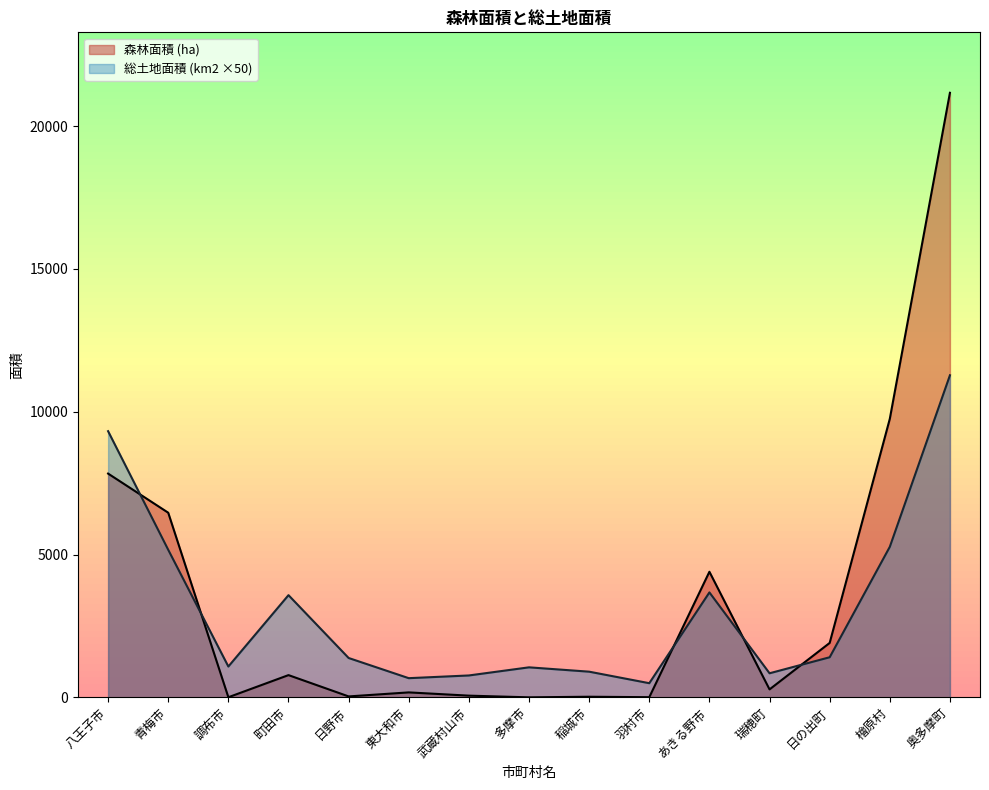

Is it true that 森林面積 (ha) equals 32401.2 at 奥多摩町?

False